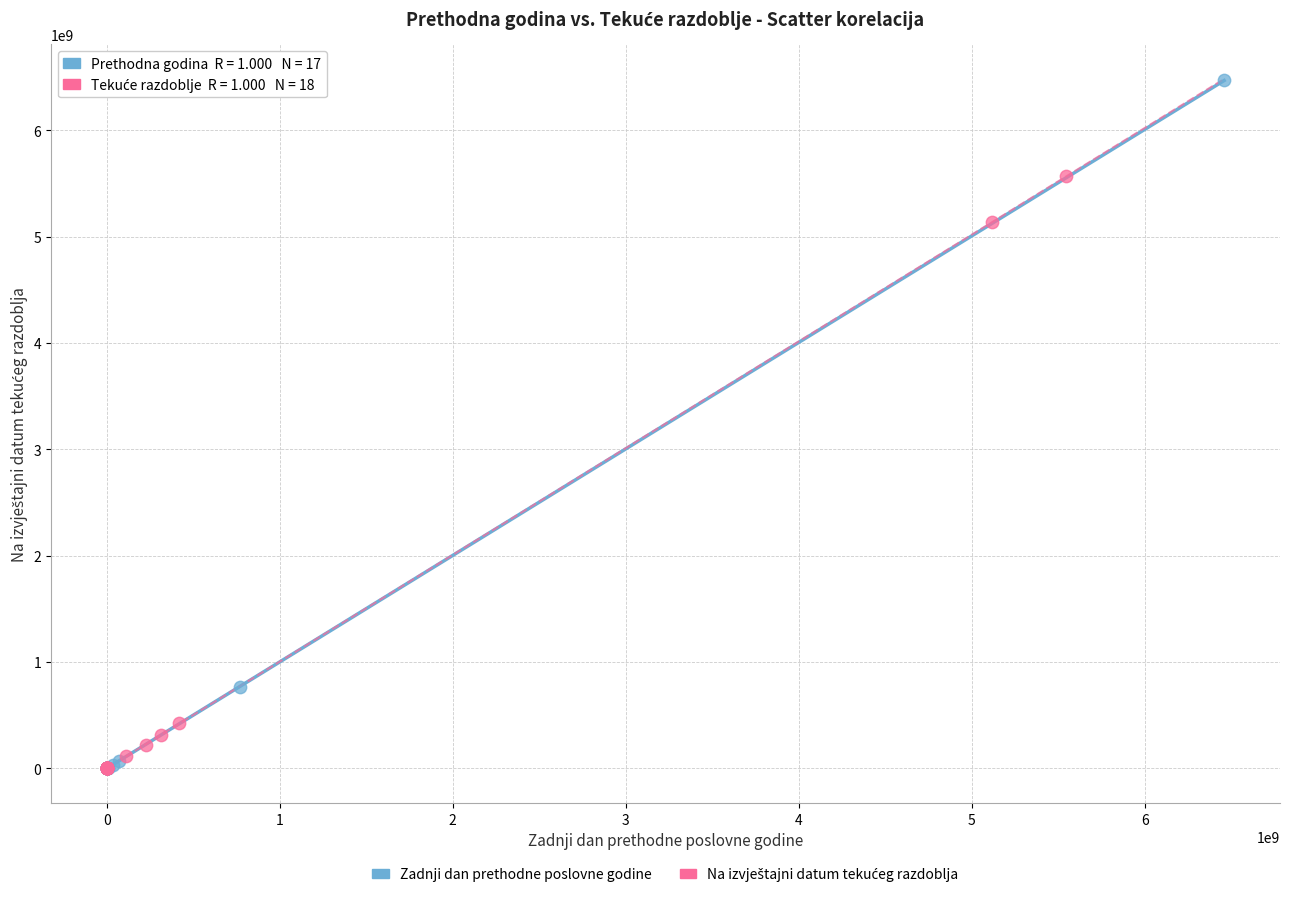

Which series reaches the maximum Y coordinate?

Zadnji dan prethodne poslovne godine